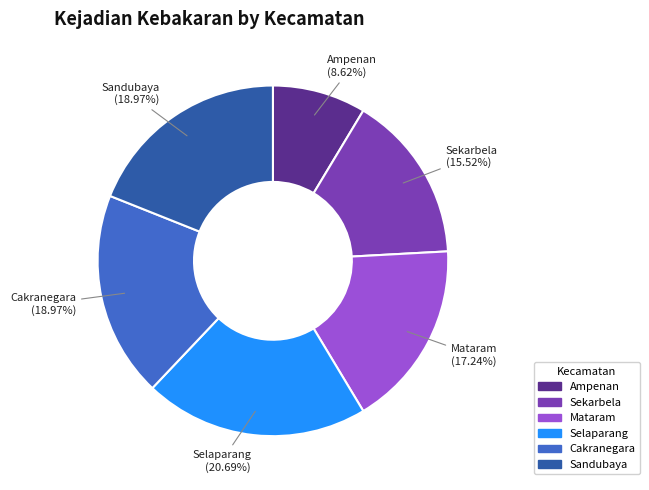

The Sekarbela slice represents 16% of the pie. True or false?

True